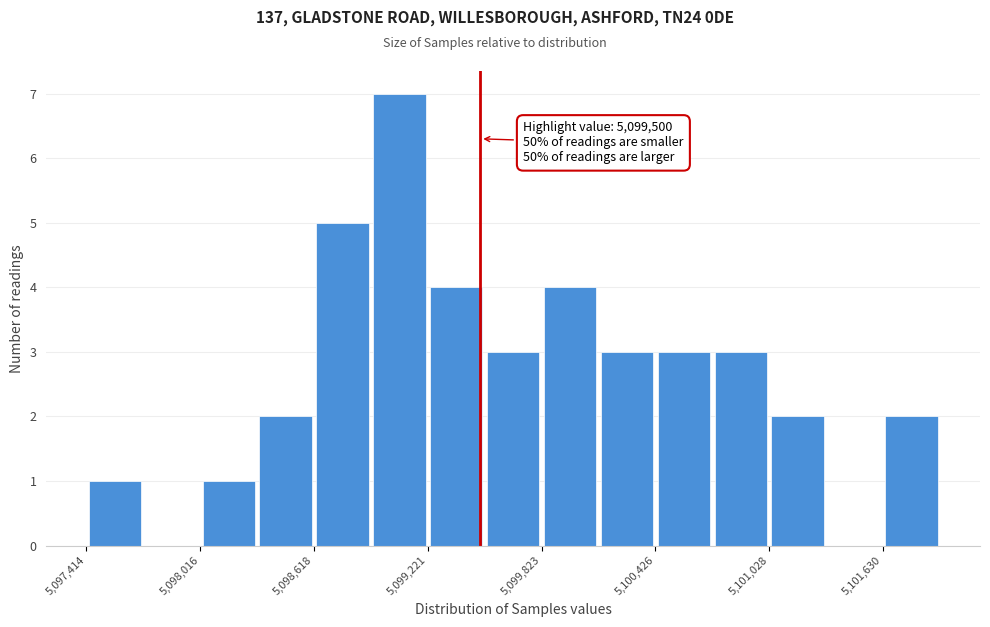

Around what value on the x-axis is the tallest bar? Give the approximate position of its centre, as read against the axis.

5099100